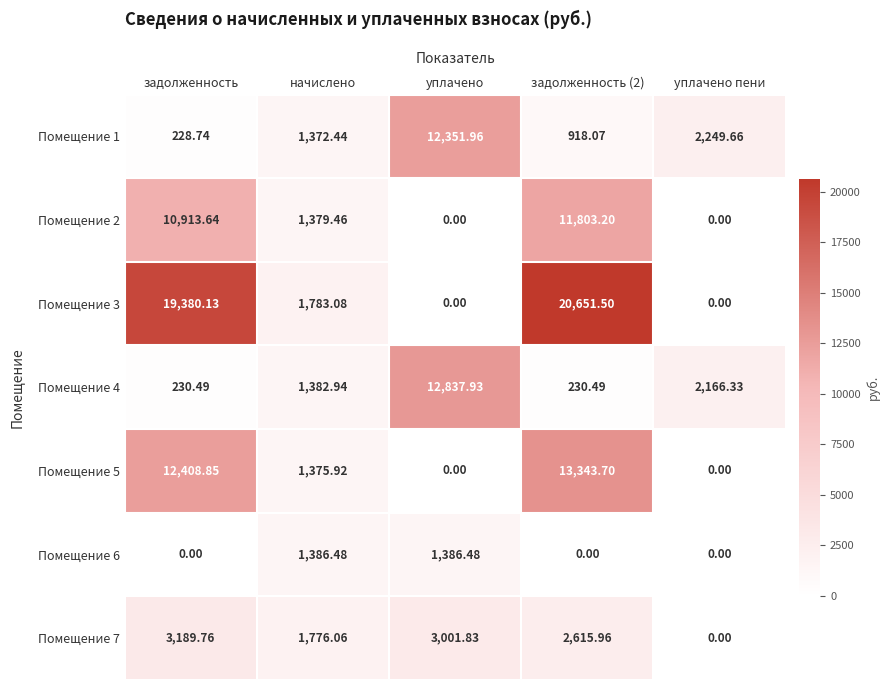

At начислено, list the series in order from smallest to largest.

Помещение 1, Помещение 5, Помещение 2, Помещение 4, Помещение 6, Помещение 7, Помещение 3